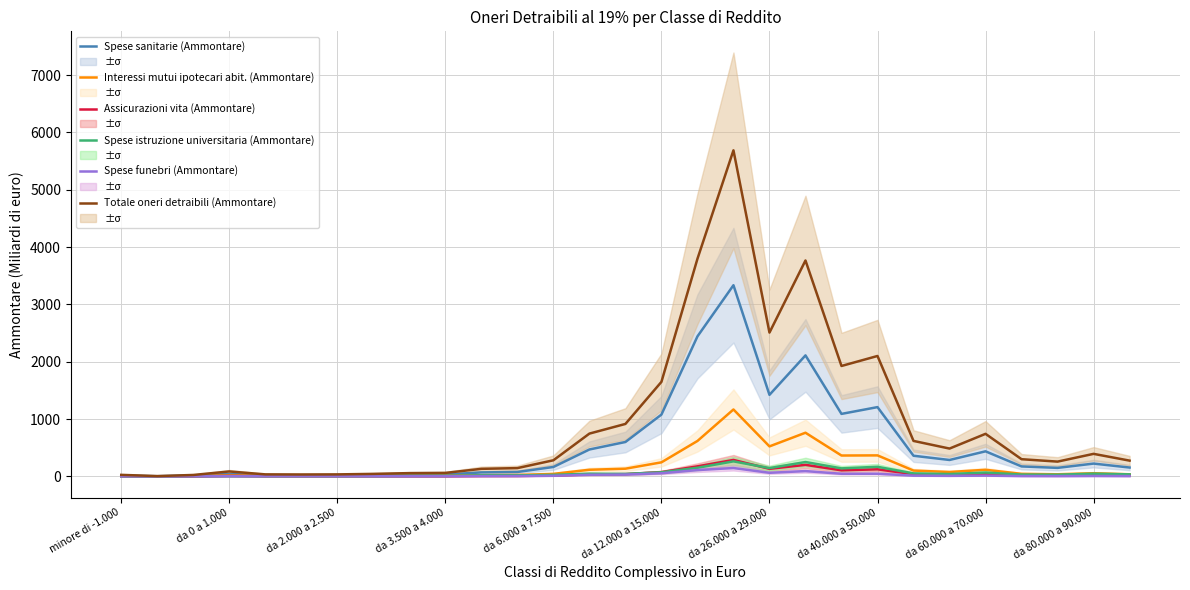

What is the maximum value for Spese sanitarie (Ammontare)?

3334.6